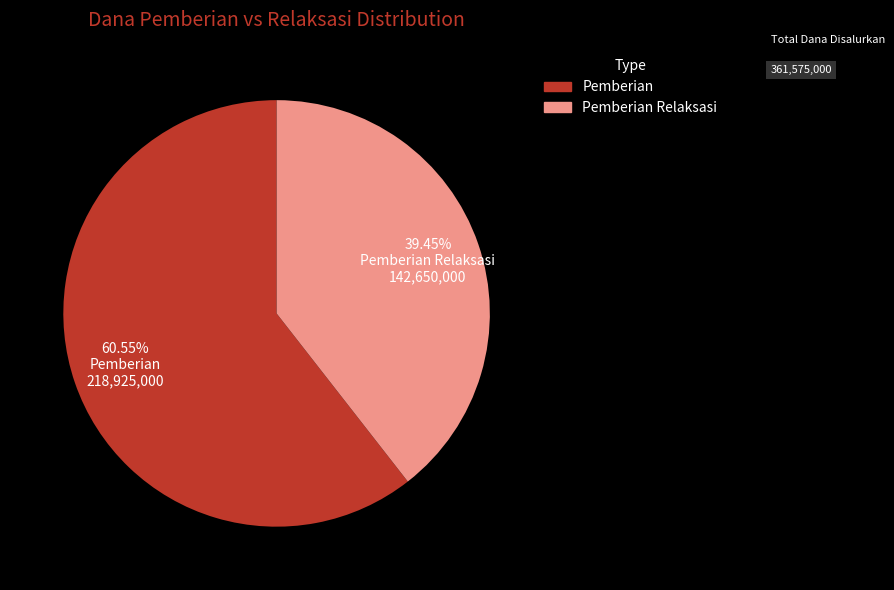

Does any single category account for the majority?

Yes